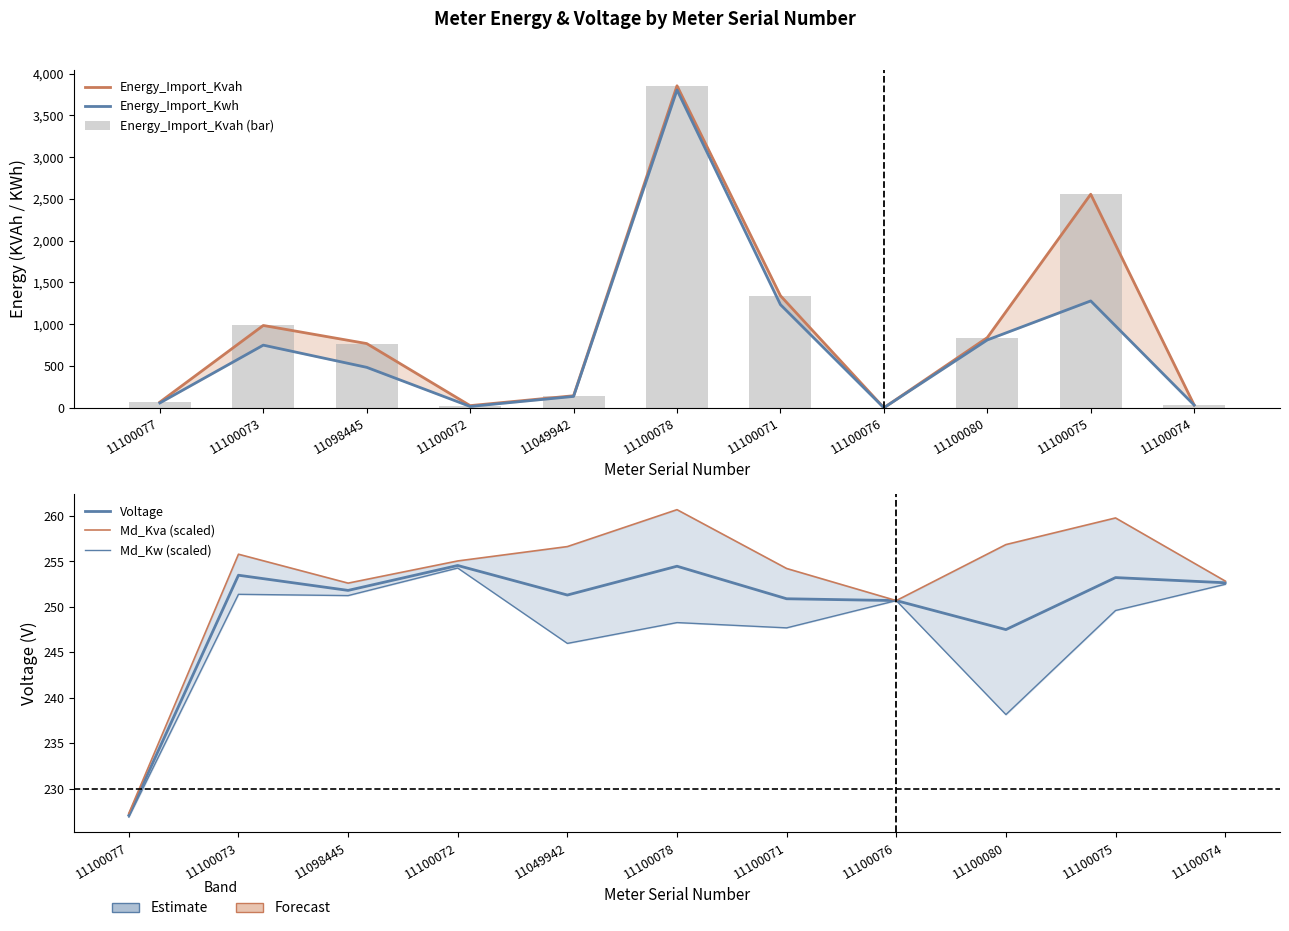

What is the label of the 6th bar from the right?

11100078